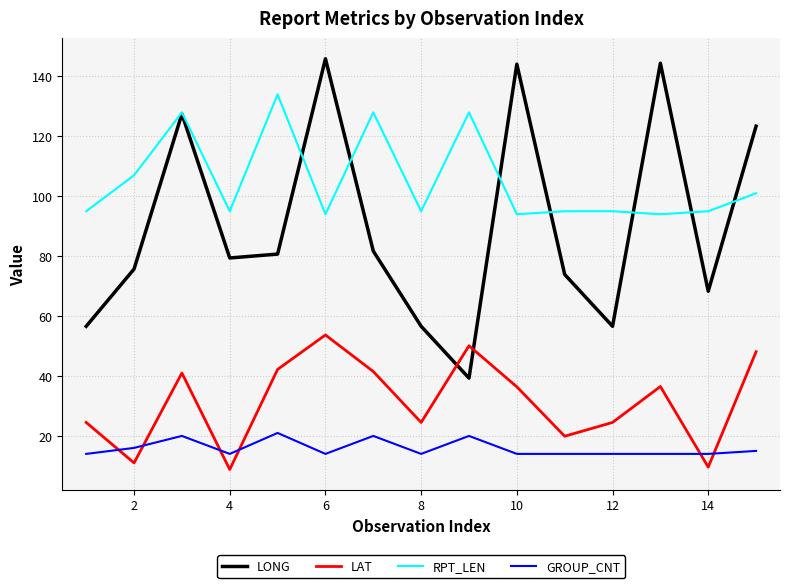

Which series has the widest spread of values?

LONG